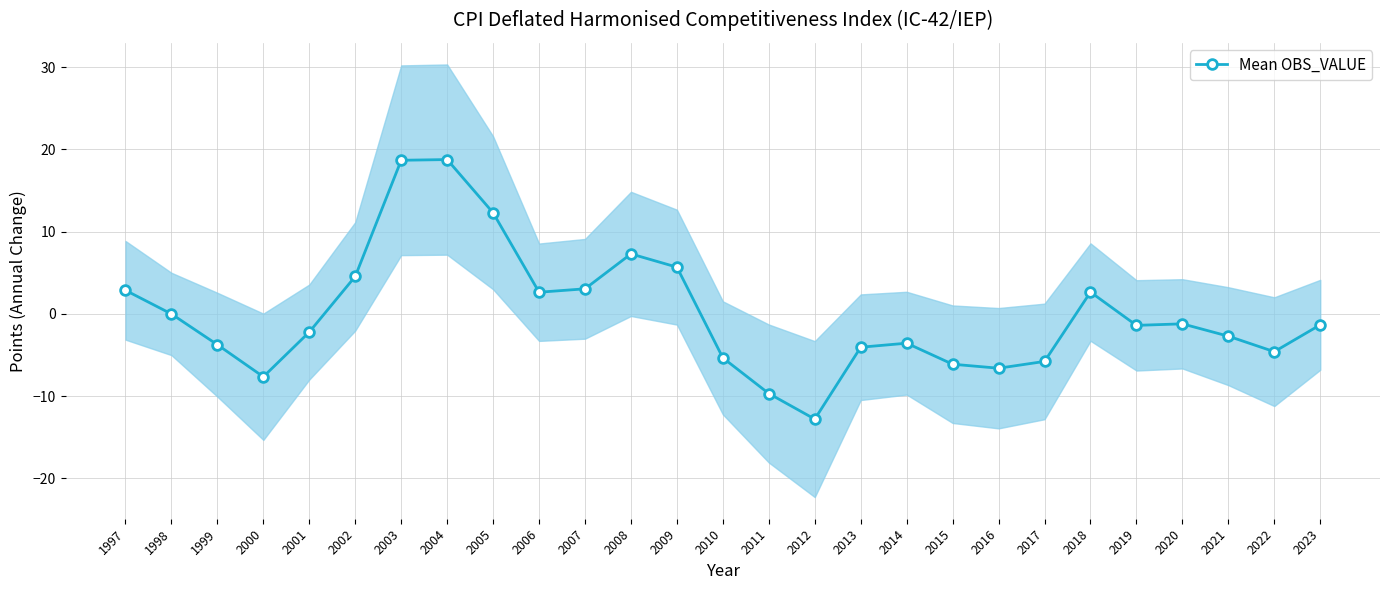

What is the smallest value displayed?

-12.8